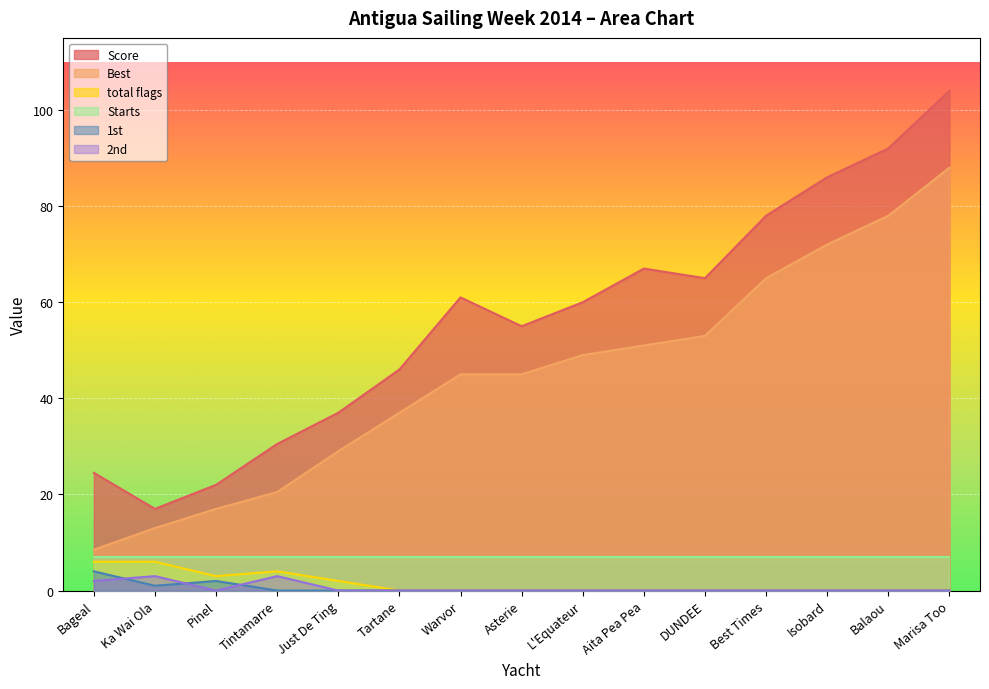

How many lines are shown in the chart?

6